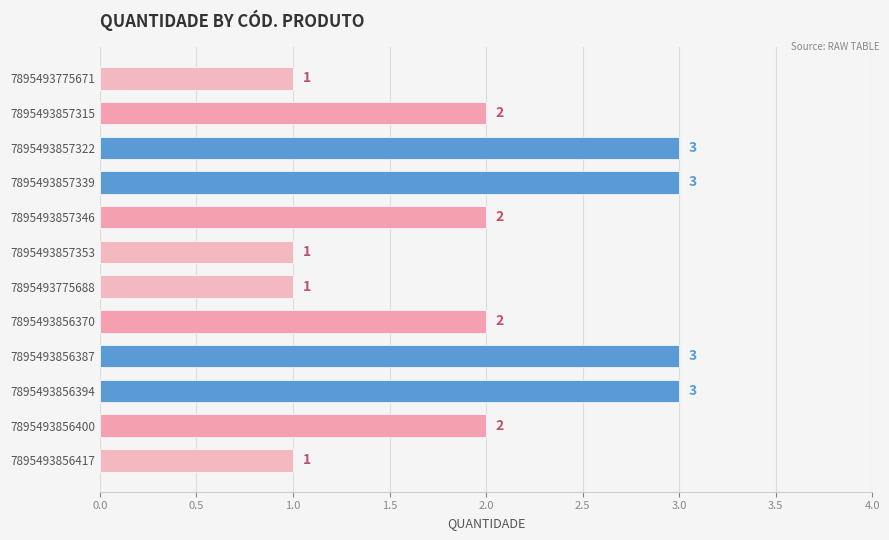

What position from the top is 7895493856400?

11